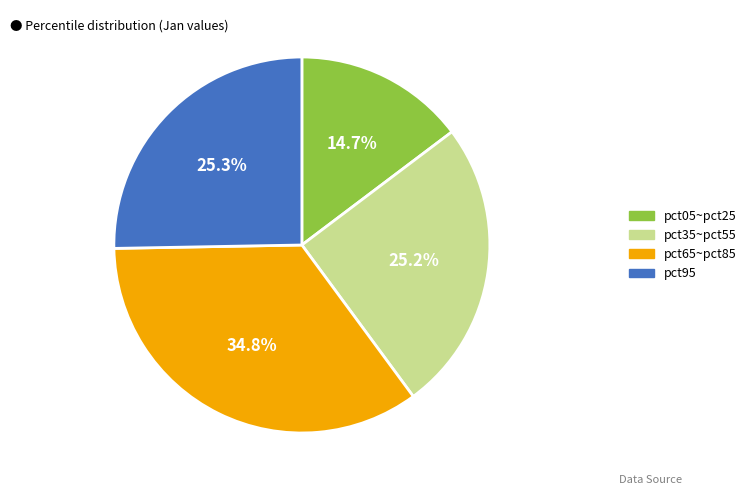

Is there a majority slice in this chart?

No